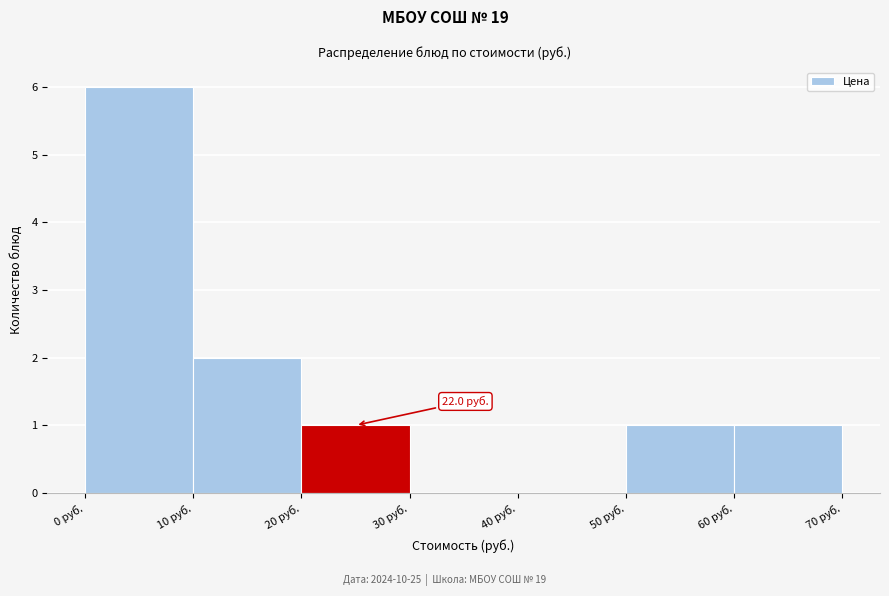

Which range on the x-axis has the tallest bar?

0 to 10